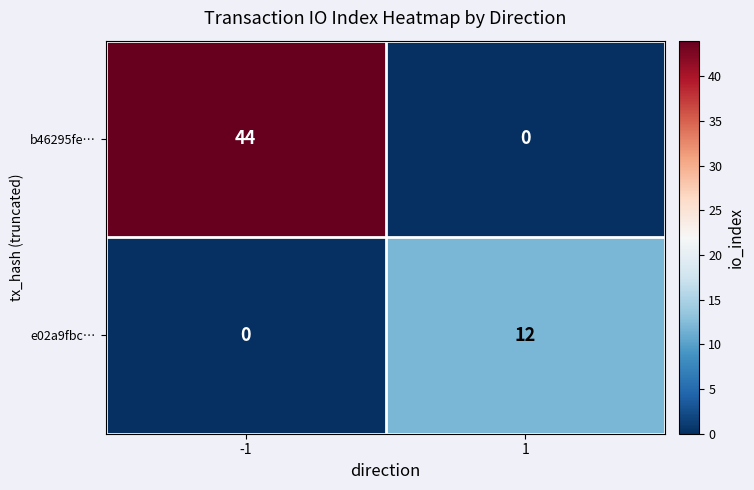

List the series in order of their peak value, lowest first.

e02a9fbc…, b46295fe…